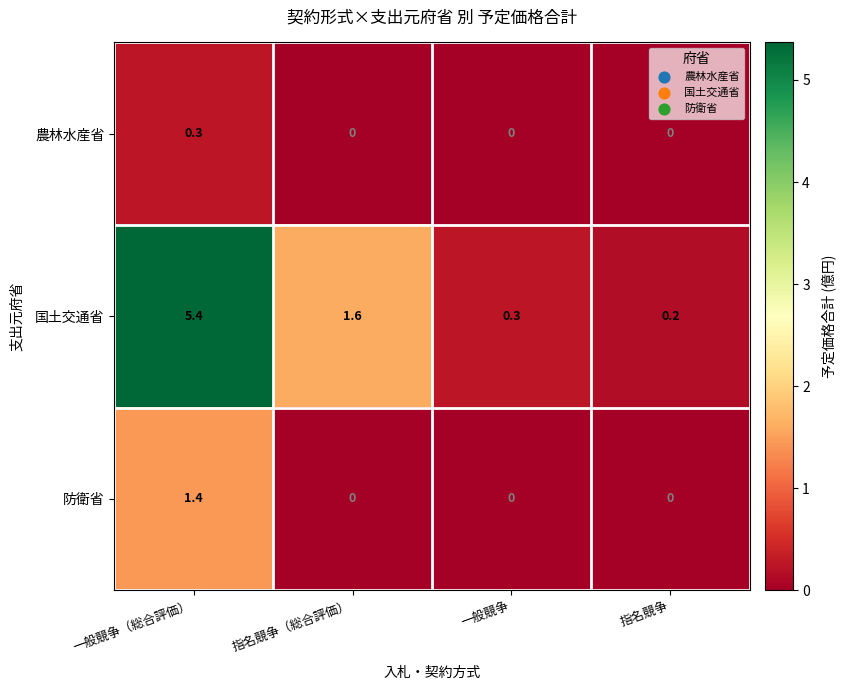

Is it true that 国土交通省 equals 0.2 at 指名競争?

True